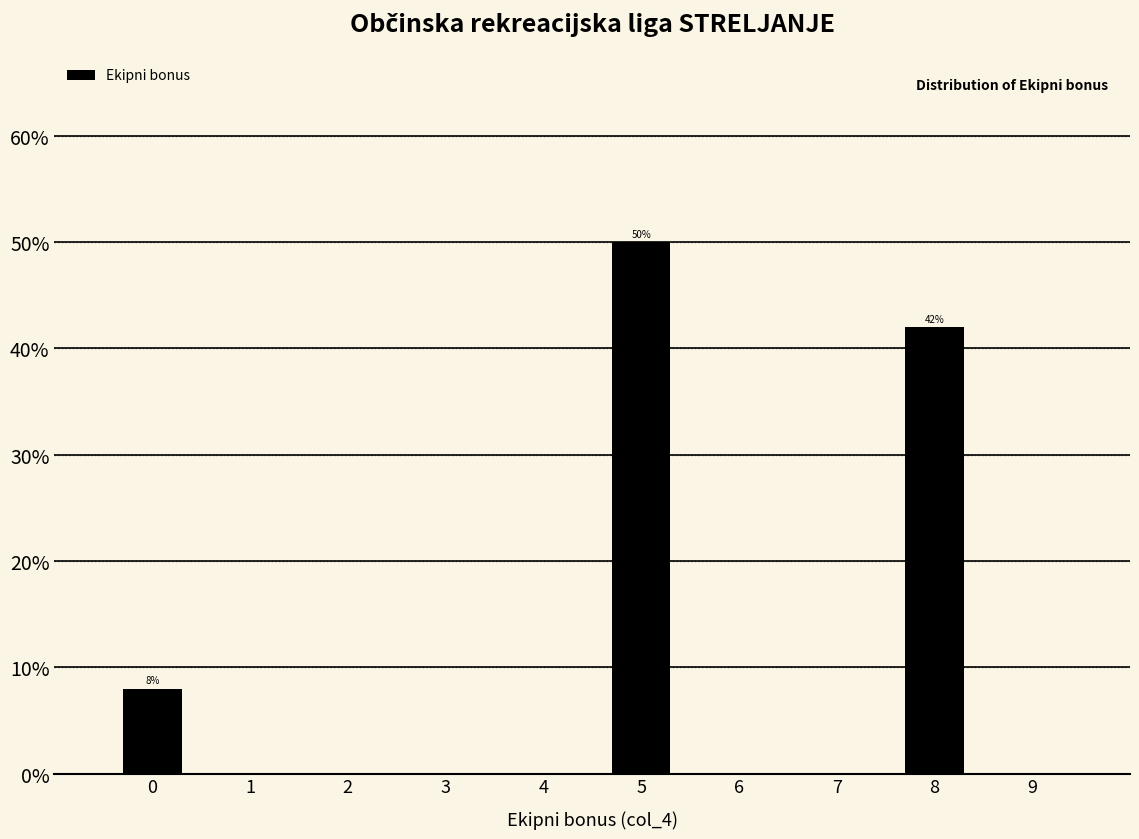

Reading left to right, transcribe all the data shown in this chart.

0=8	1=0	2=0	3=0	4=0	5=50	6=0	7=0	8=42	9=0